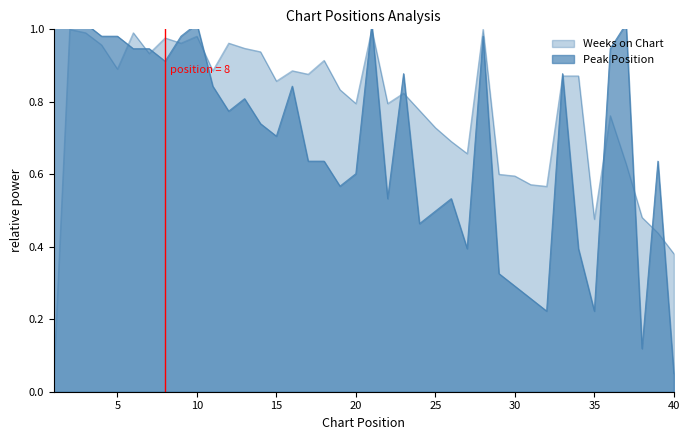

Is it true that Weeks on Chart equals 0.9 at 16?

True